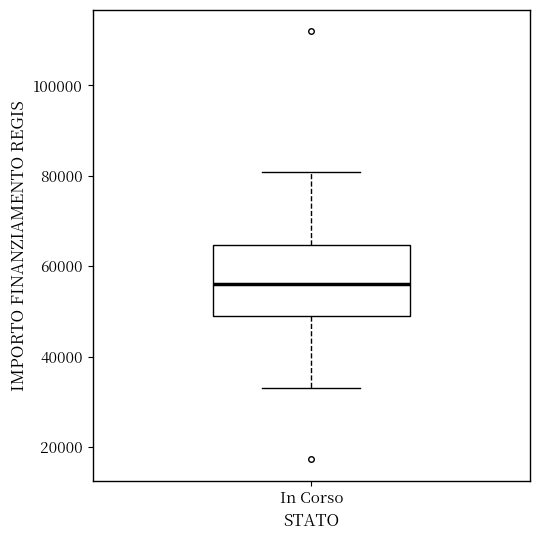

Transcribe this box plot: give where the median line is, the range the box spans, and where the two whiskers end, as read against the y-axis. The values are not printed on the chart, so give them approximately, as read against the axis.

median 56000, box 50000 to 64000, whiskers 32000 to 80000